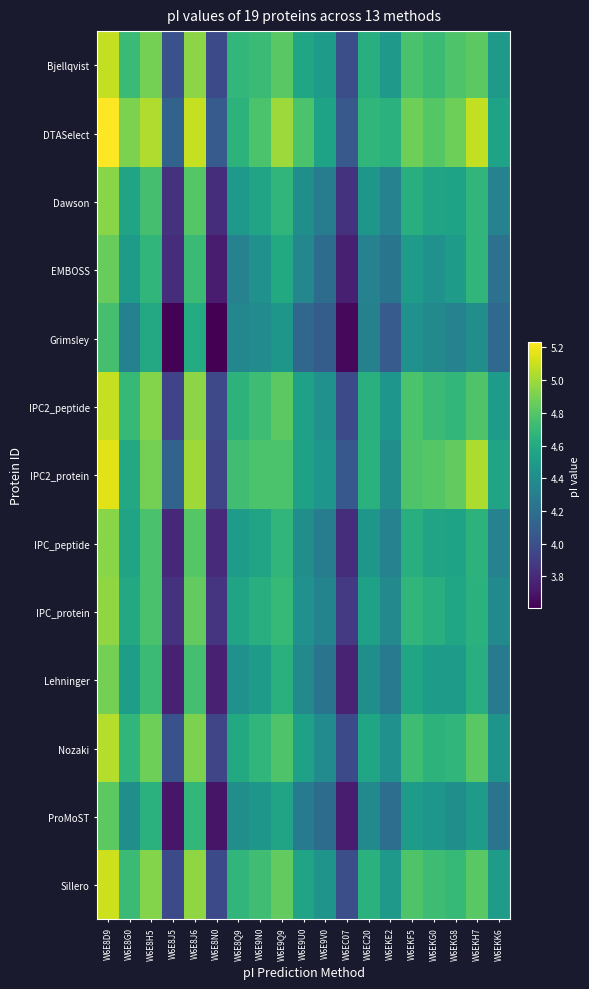

What is the minimum value shown in the chart?

3.6